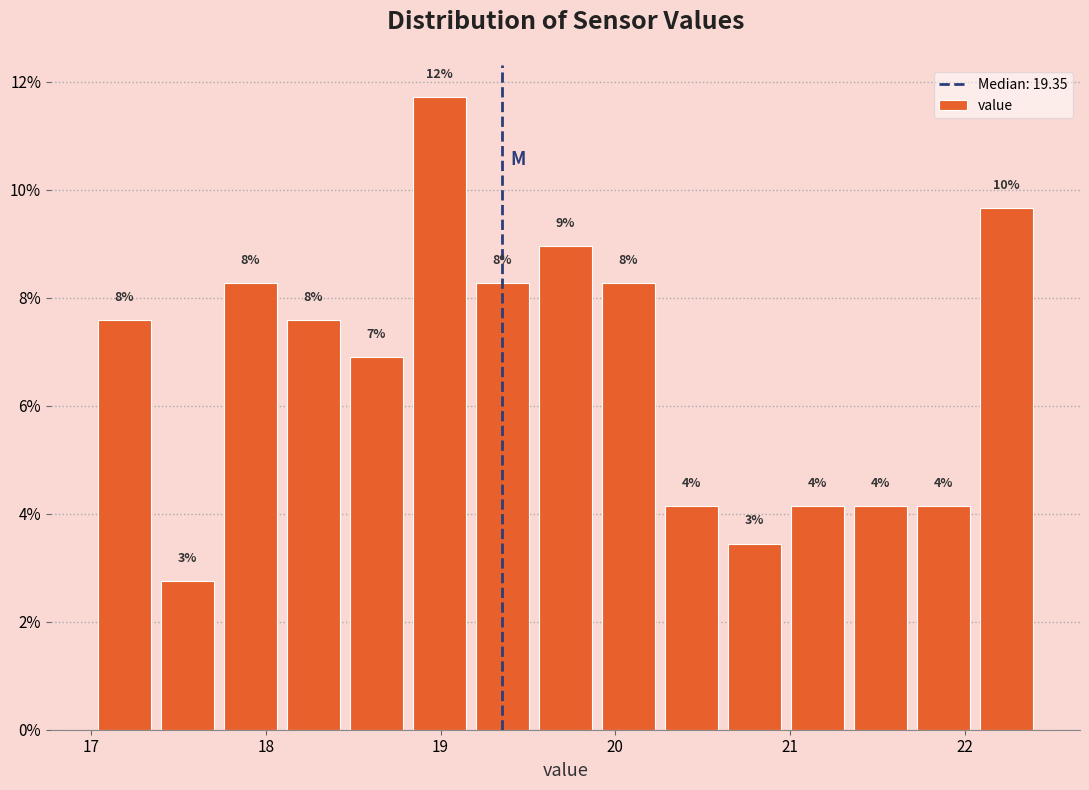

Read against the x-axis, roughly where is the centre of the tallest bar?

19.0